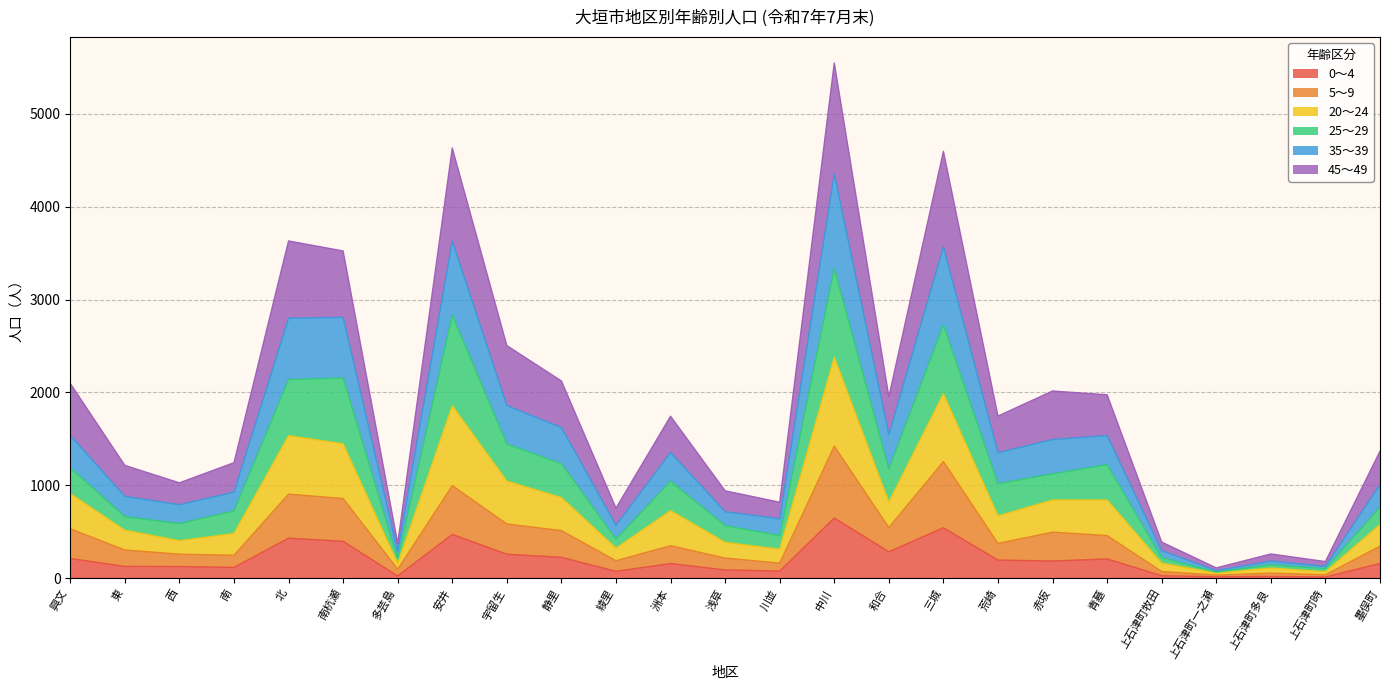

The value of 0～4 at 静里 is 225. True or false?

True